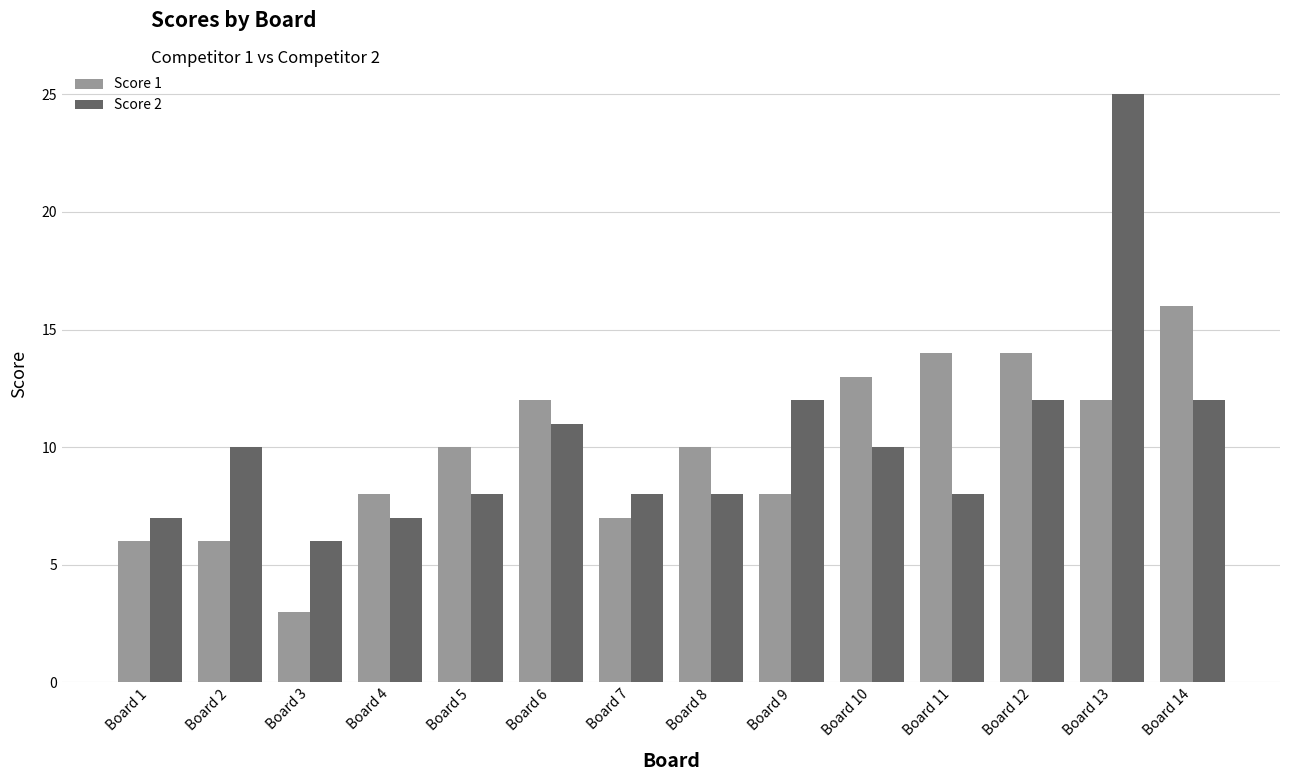

How many groups of bars are there?

14